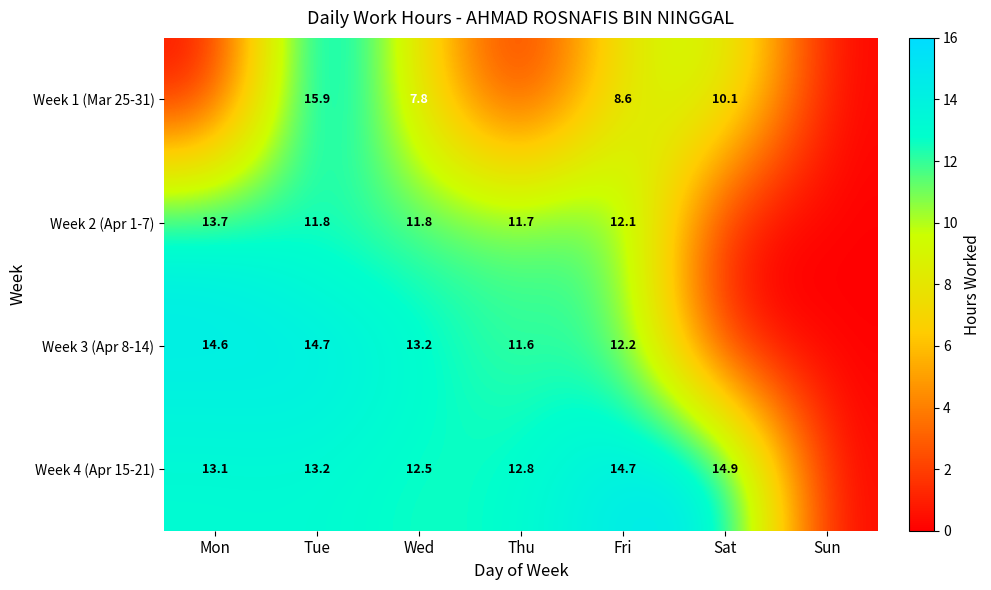

Is the value of Week 4 (Apr 15-21) at Sat greater than the value of Week 2 (Apr 1-7) at Tue?

Yes